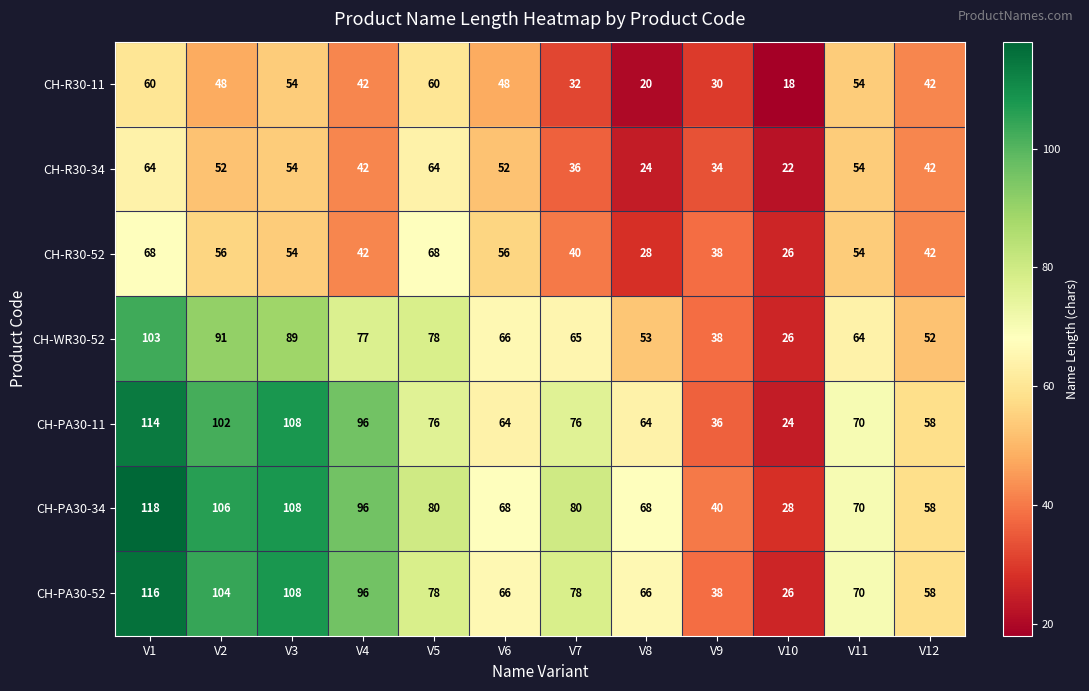

Which series has the largest total across all categories?

CH-PA30-34